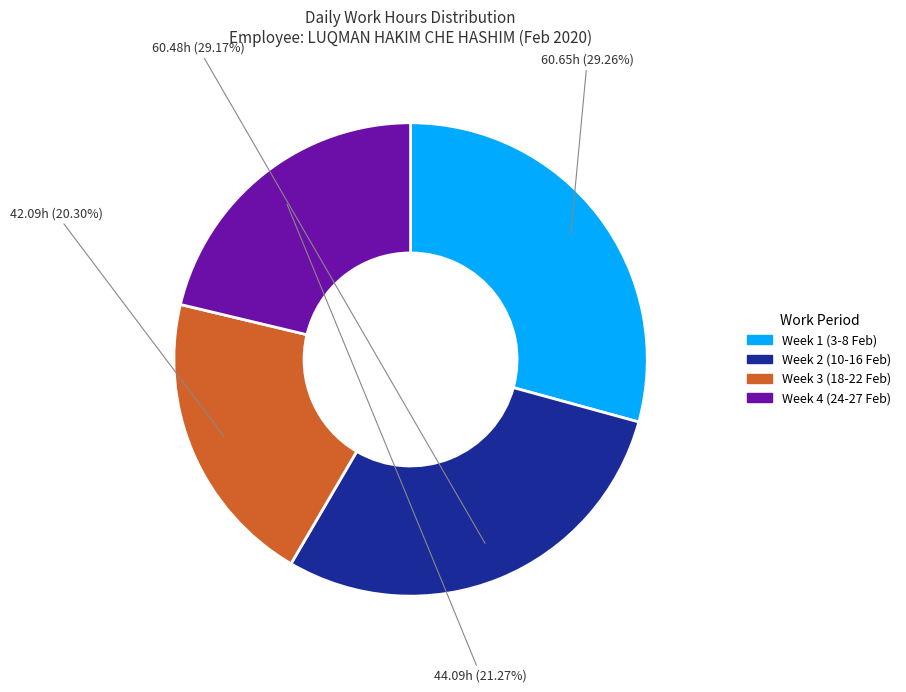

Is there a majority slice in this chart?

No